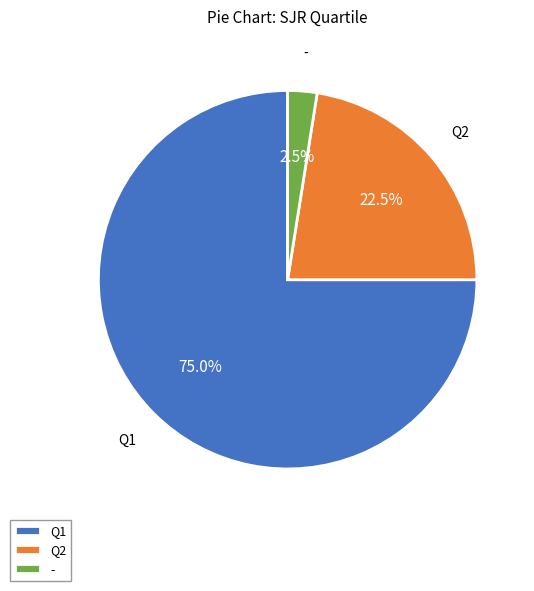

What is the ratio of the value at Q2 to the value at Q1?

0.3